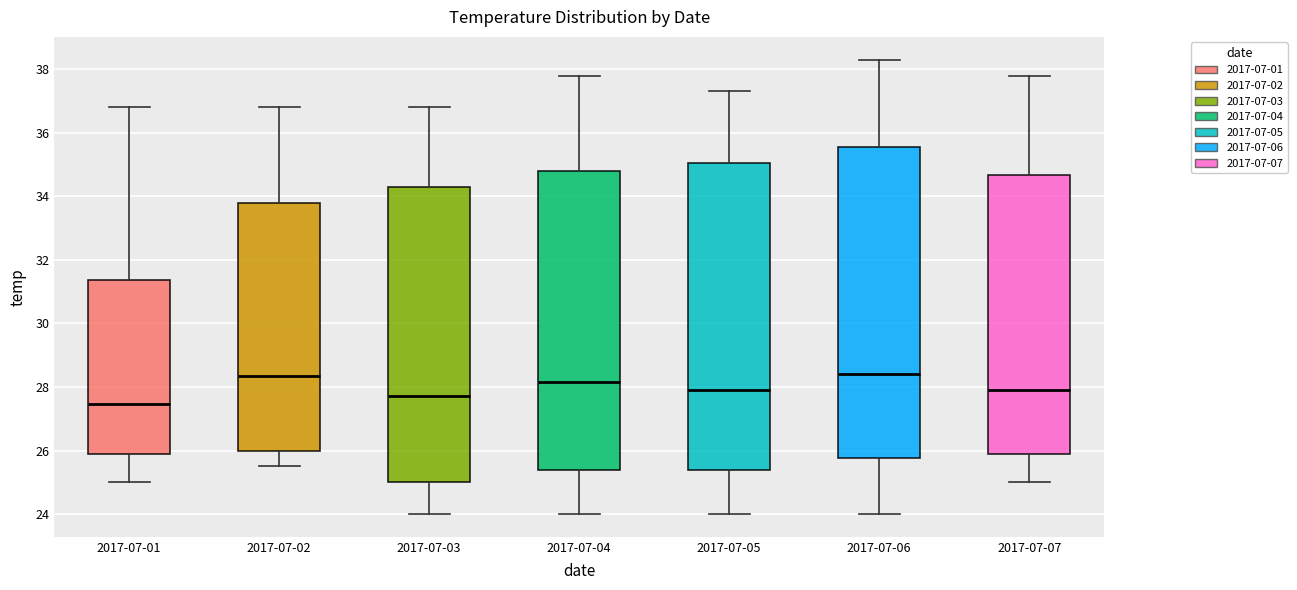

Which box's median line is the lowest?

2017-07-01